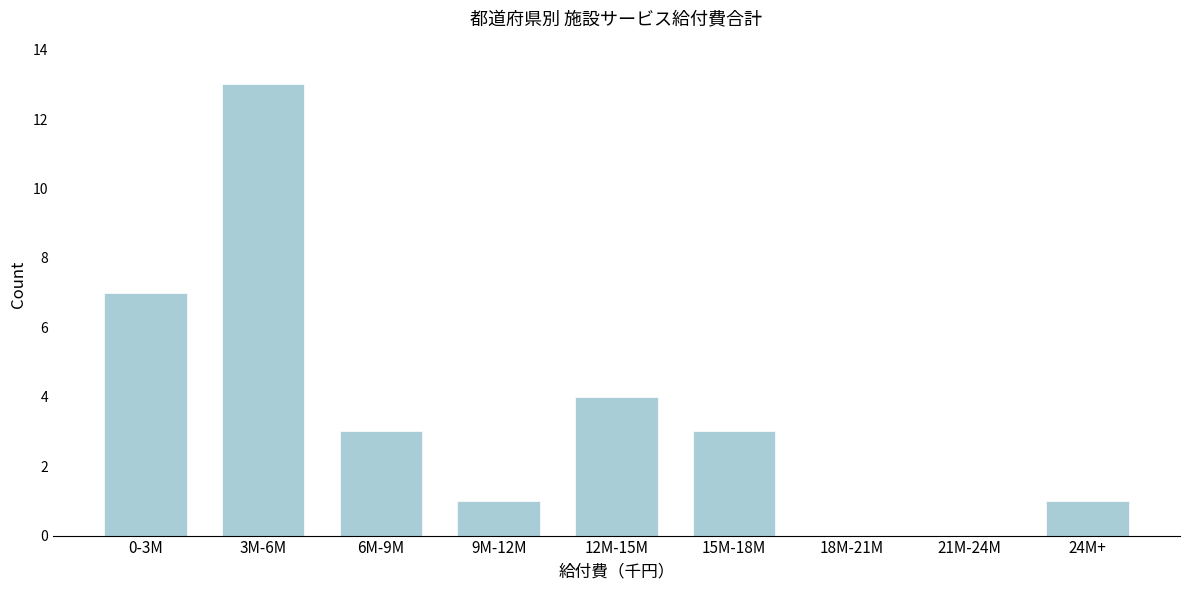

Reading left to right, list all the values displayed in this chart.

0-3M=7	3M-6M=13	6M-9M=3	9M-12M=1	12M-15M=4	15M-18M=3	18M-21M=0	21M-24M=0	24M+=1